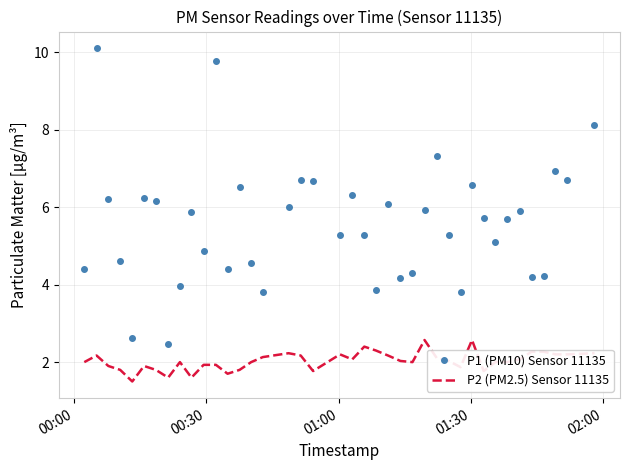

What are all the series names shown in the legend?

P1 (PM10) Sensor 11135, P2 (PM2.5) Sensor 11135